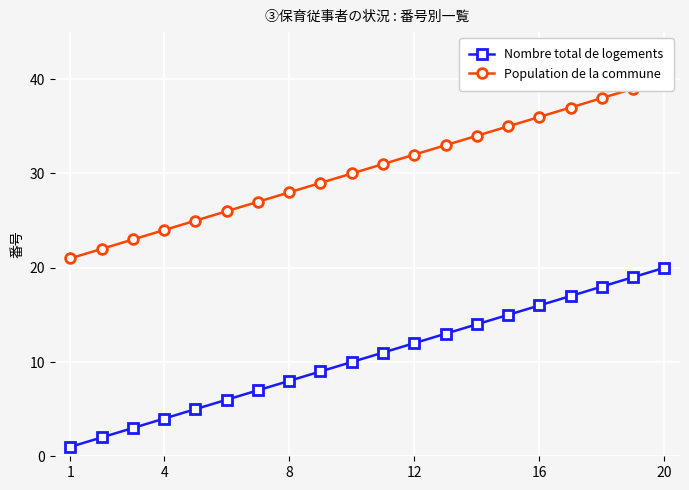

Which series has the largest total across all categories?

Population de la commune